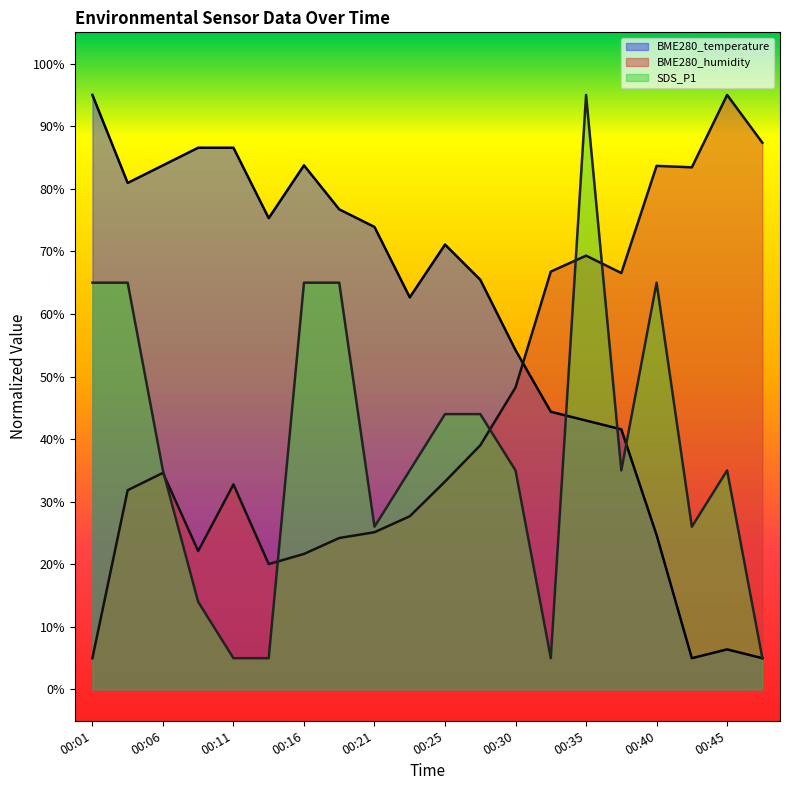

What is the total value across all series at 00:08?

122.7